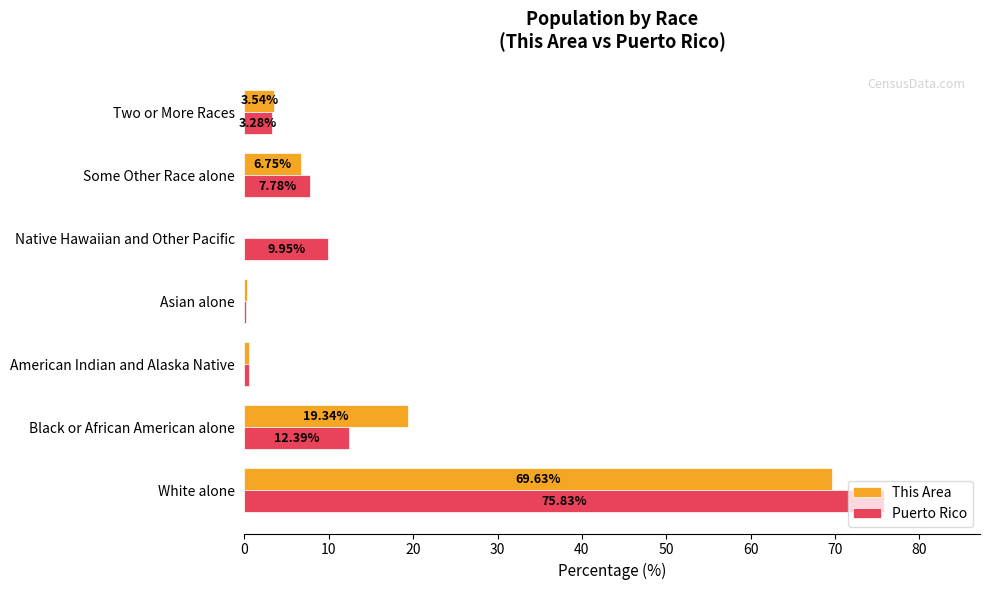

How many data points in Puerto Rico are above 7?

4